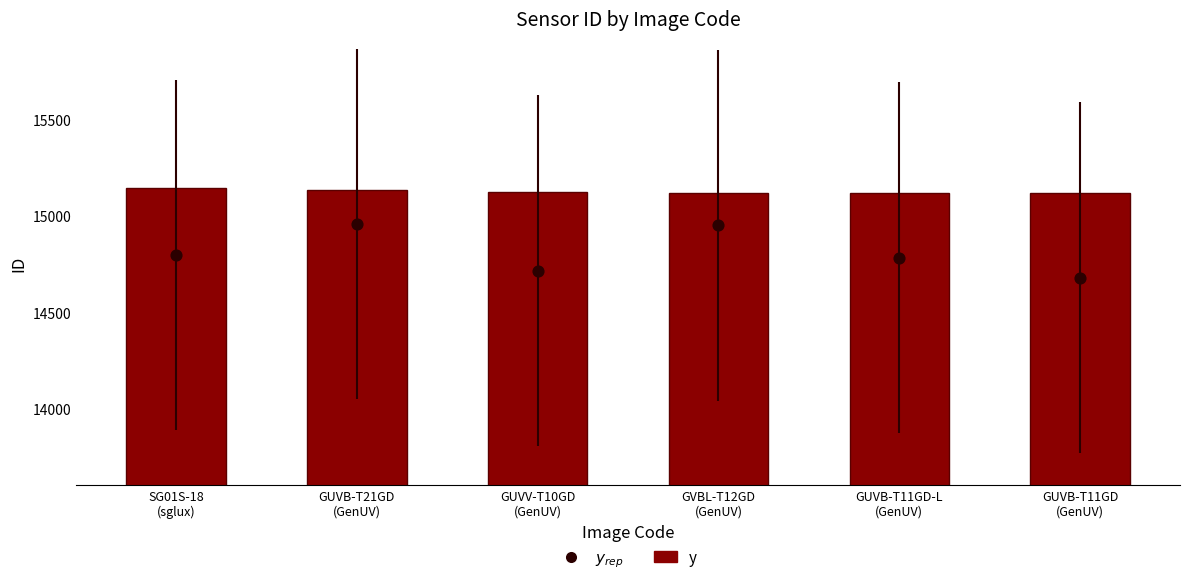

Is the value of y_rep at GUVV-T10GD
(GenUV) greater than the value of ID at SG01S-18
(sglux)?

No